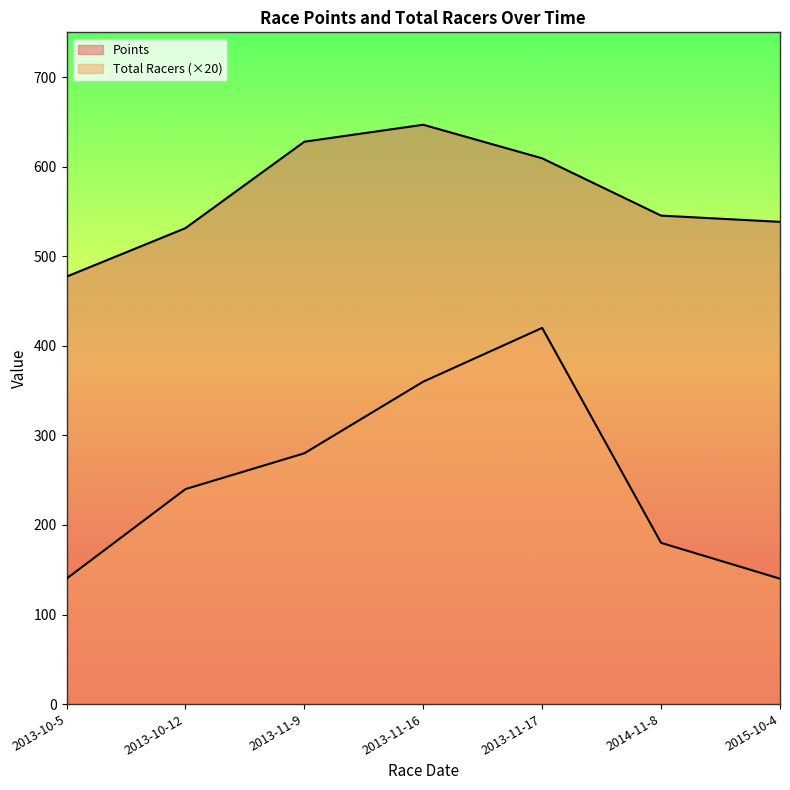

What is the value of the Total Racers point at the 6th from the left?

180.0